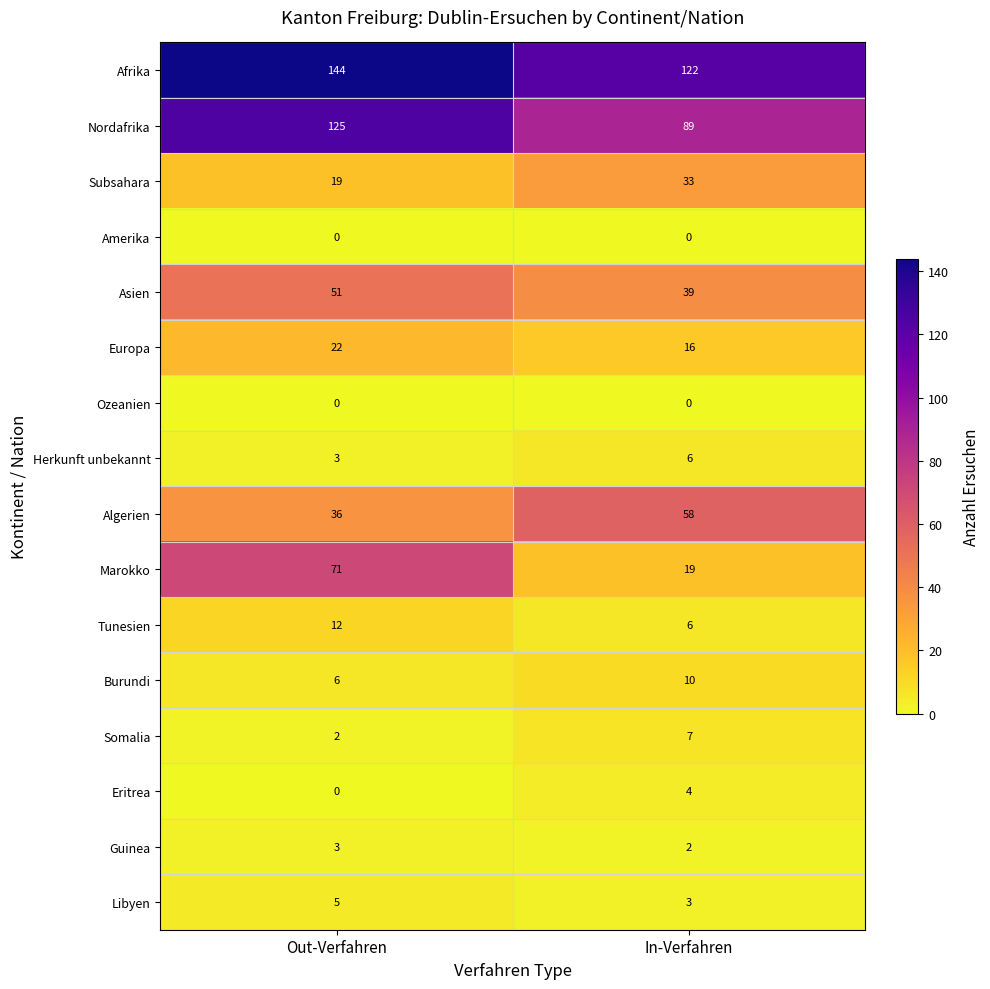

What is the difference between the highest and lowest values at Out-Verfahren?

144